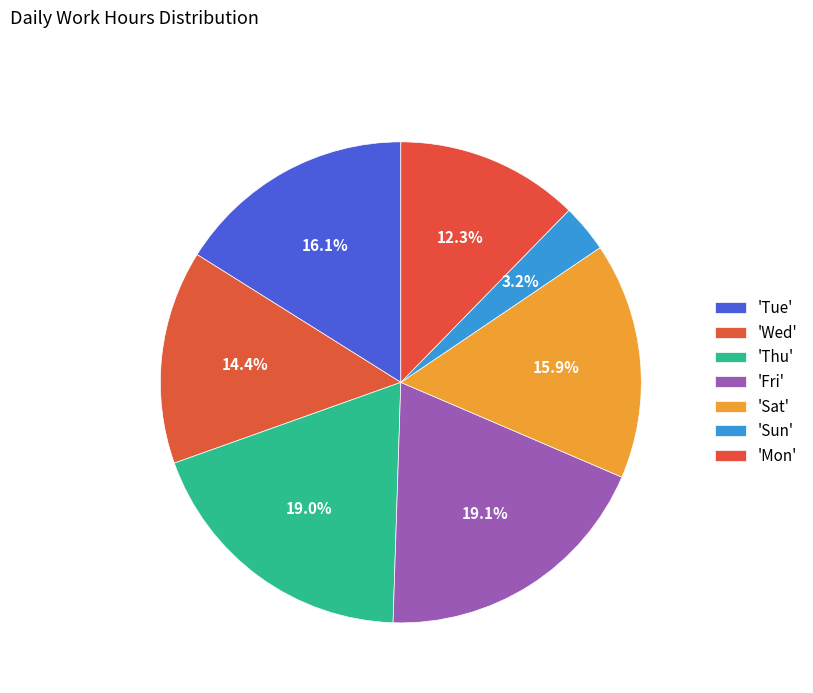

How many segments does this pie chart have?

7